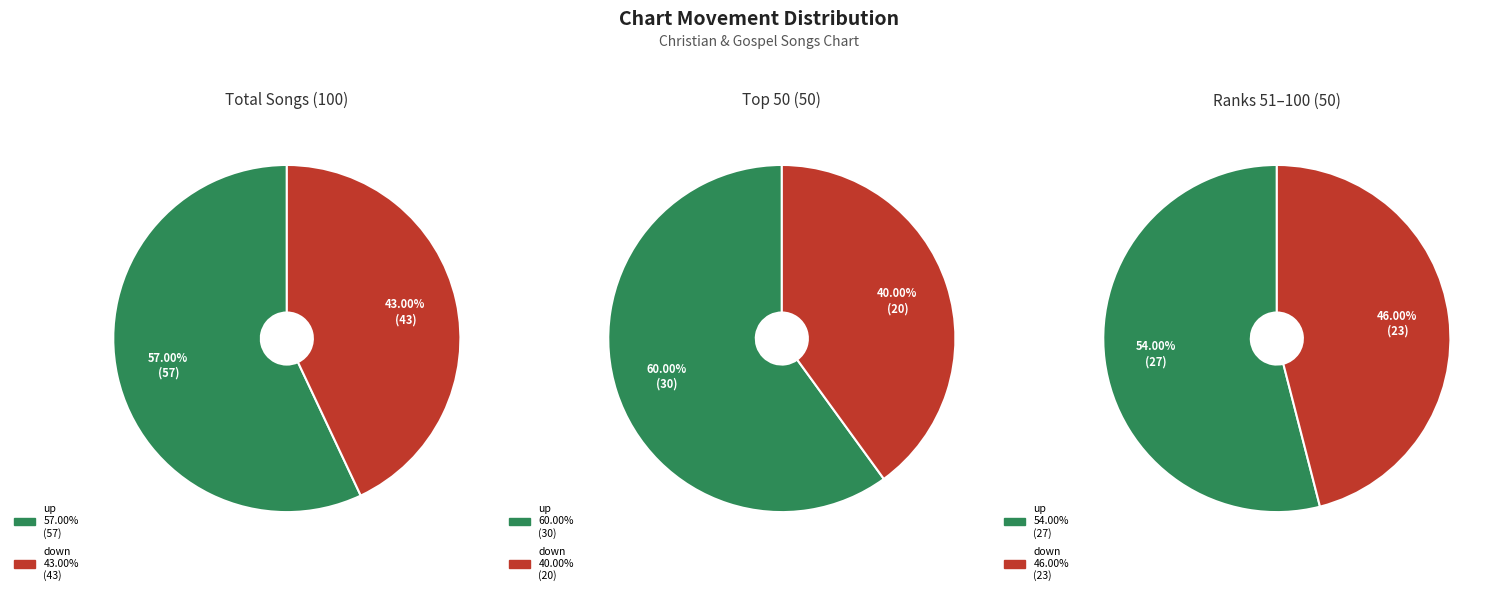

Is it true that up is 48% of the pie?

False